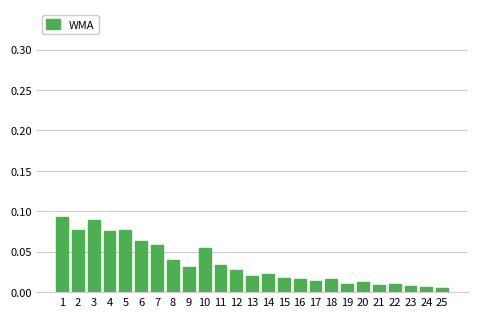

What is the sum of all values?

0.9